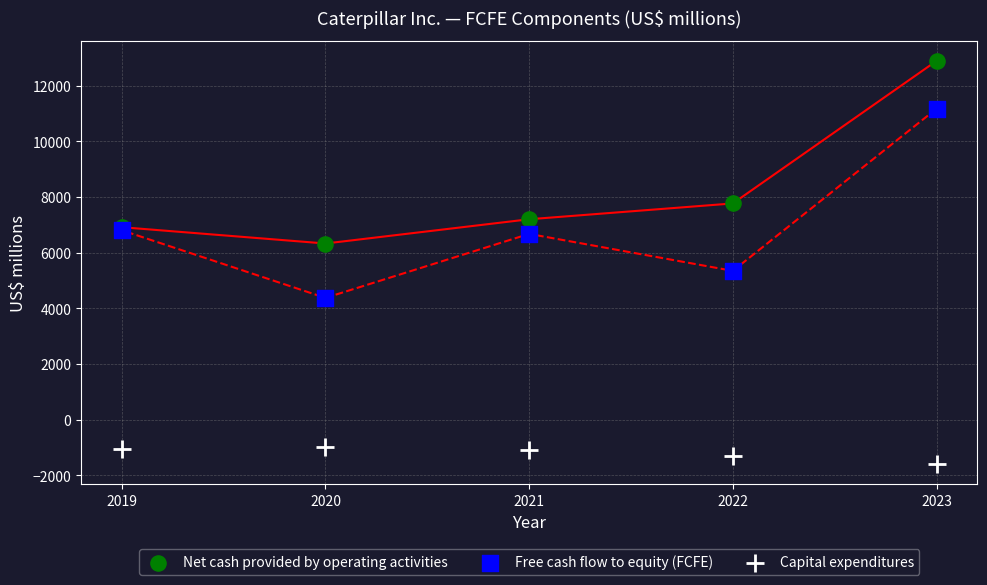

Which series contains the lowest Y value?

Capital expenditures